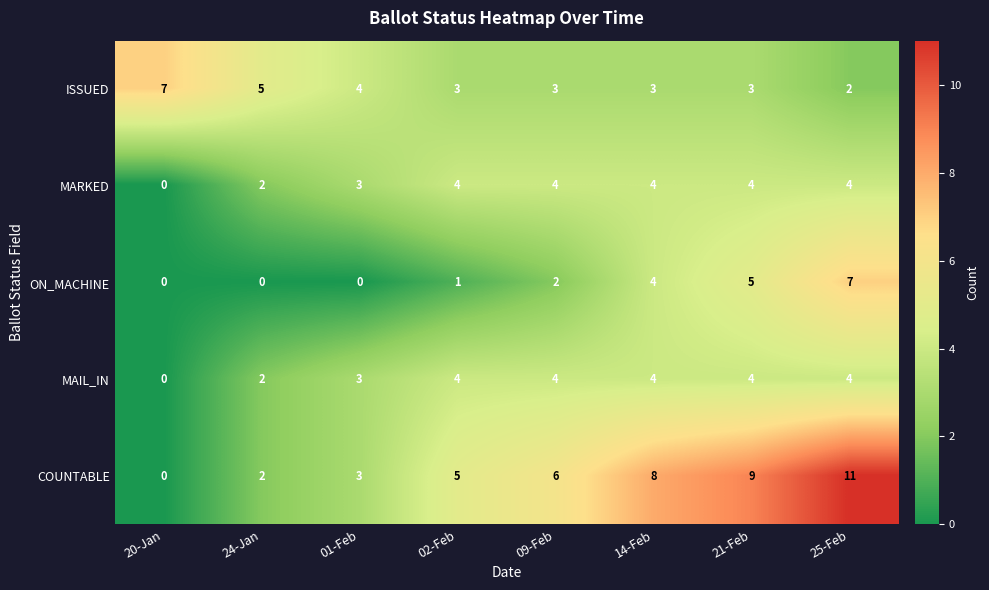

What is the sum of the MAIL_IN values at 14-Feb and 25-Feb?

8